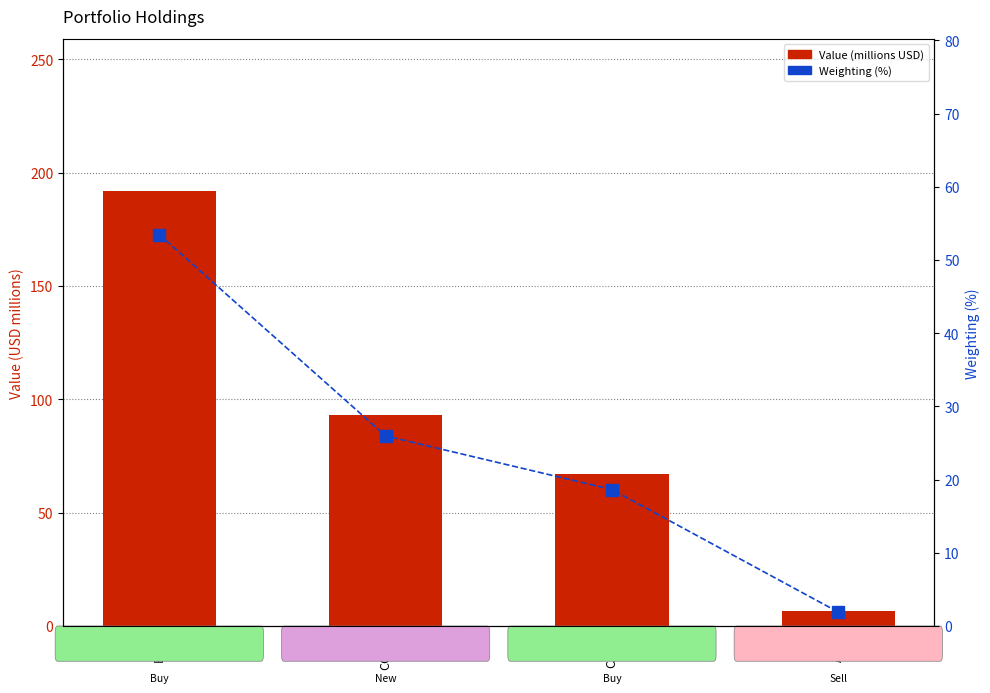

What is the value of the Value (millions USD) bar at the 3rd from the left?

66.9